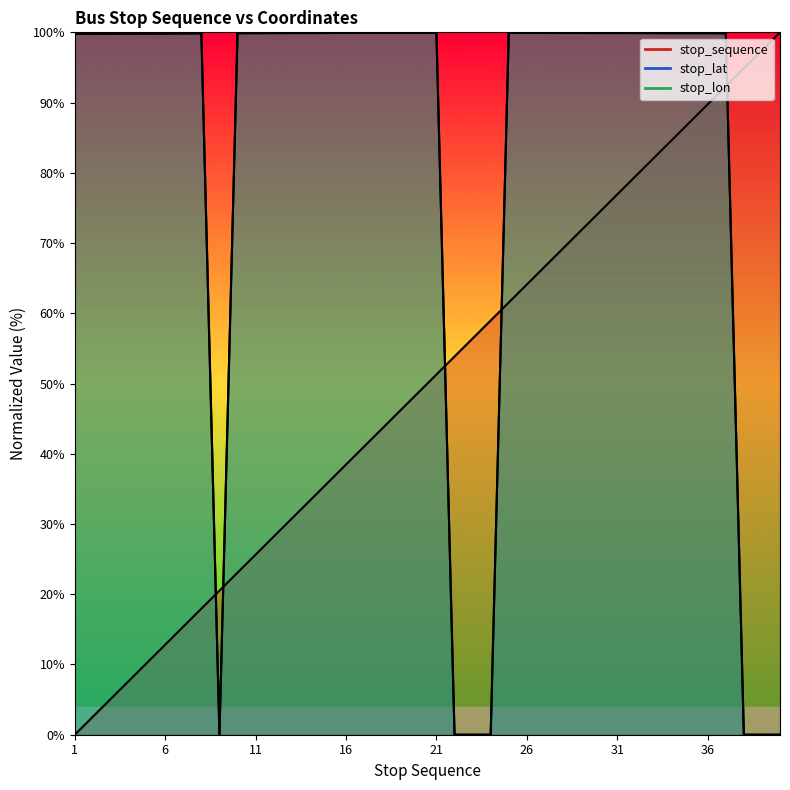

Which series ends up on top after the final intersection of stop_lon and stop_sequence?

stop_sequence